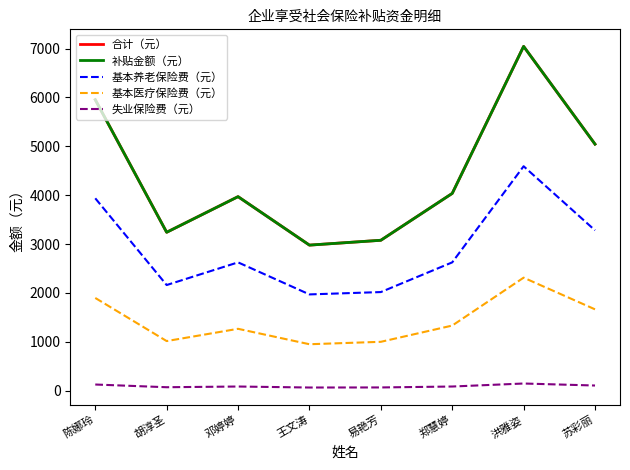

Reading left to right, what are all the values shown in this chart?

合计（元）: 陈娜玲=5954.4	胡淳圣=3240.0	邓婷婷=3969.6	王文涛=2977.2	易艳芳=3076.4	郑慧婷=4035.9	洪雅姿=7046.3	苏彩丽=5044.9
补贴金额（元）: 陈娜玲=5954.4	胡淳圣=3240.0	邓婷婷=3969.6	王文涛=2977.2	易艳芳=3076.4	郑慧婷=4035.9	洪雅姿=7046.3	苏彩丽=5044.9
基本养老保险费（元）: 陈娜玲=3936.0	胡淳圣=2160.0	邓婷婷=2624.0	王文涛=1968.0	易艳芳=2016.0	郑慧婷=2624.0	洪雅姿=4592.0	苏彩丽=3280.0
基本医疗保险费（元）: 陈娜玲=1895.4	胡淳圣=1012.5	邓婷婷=1263.6	王文涛=947.7	易艳芳=997.4	郑慧婷=1329.9	洪雅姿=2310.8	苏彩丽=1662.4
失业保险费（元）: 陈娜玲=123.0	胡淳圣=67.5	邓婷婷=82.0	王文涛=61.5	易艳芳=63.0	郑慧婷=82.0	洪雅姿=143.5	苏彩丽=102.5